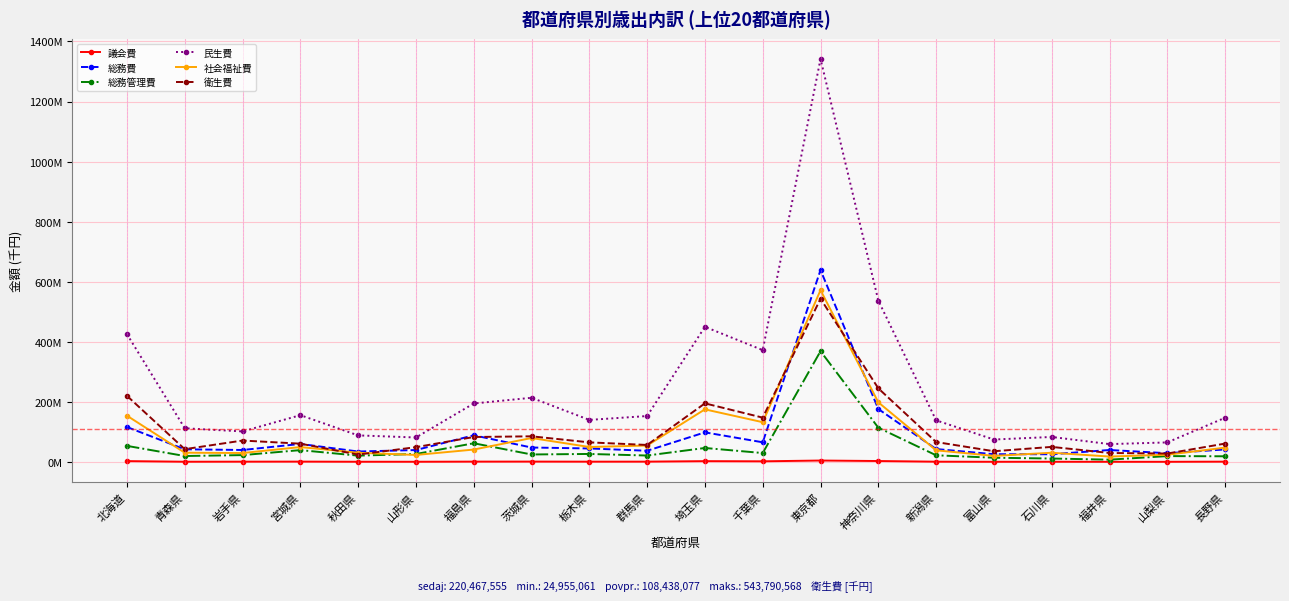

At how many categories does at least one series exceed 519350738?

2